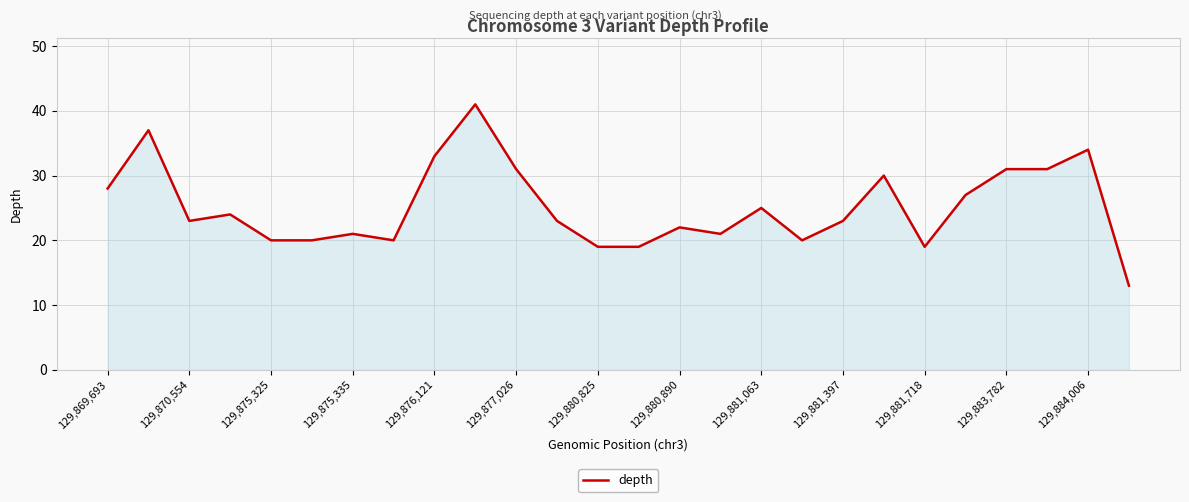

What is the maximum value shown in the chart?

41